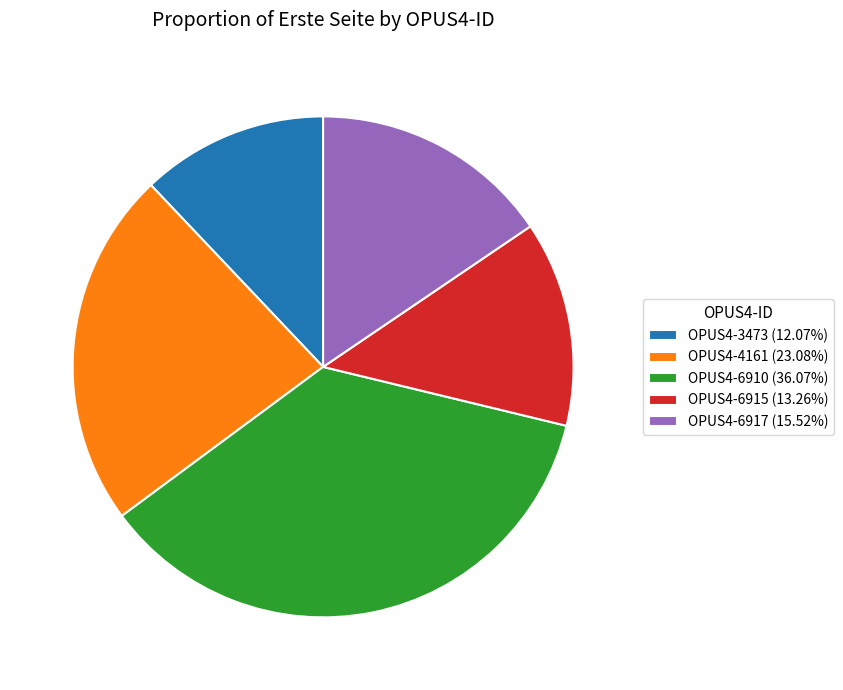

True or false: OPUS4-6910 accounts for 36% of the total.

True